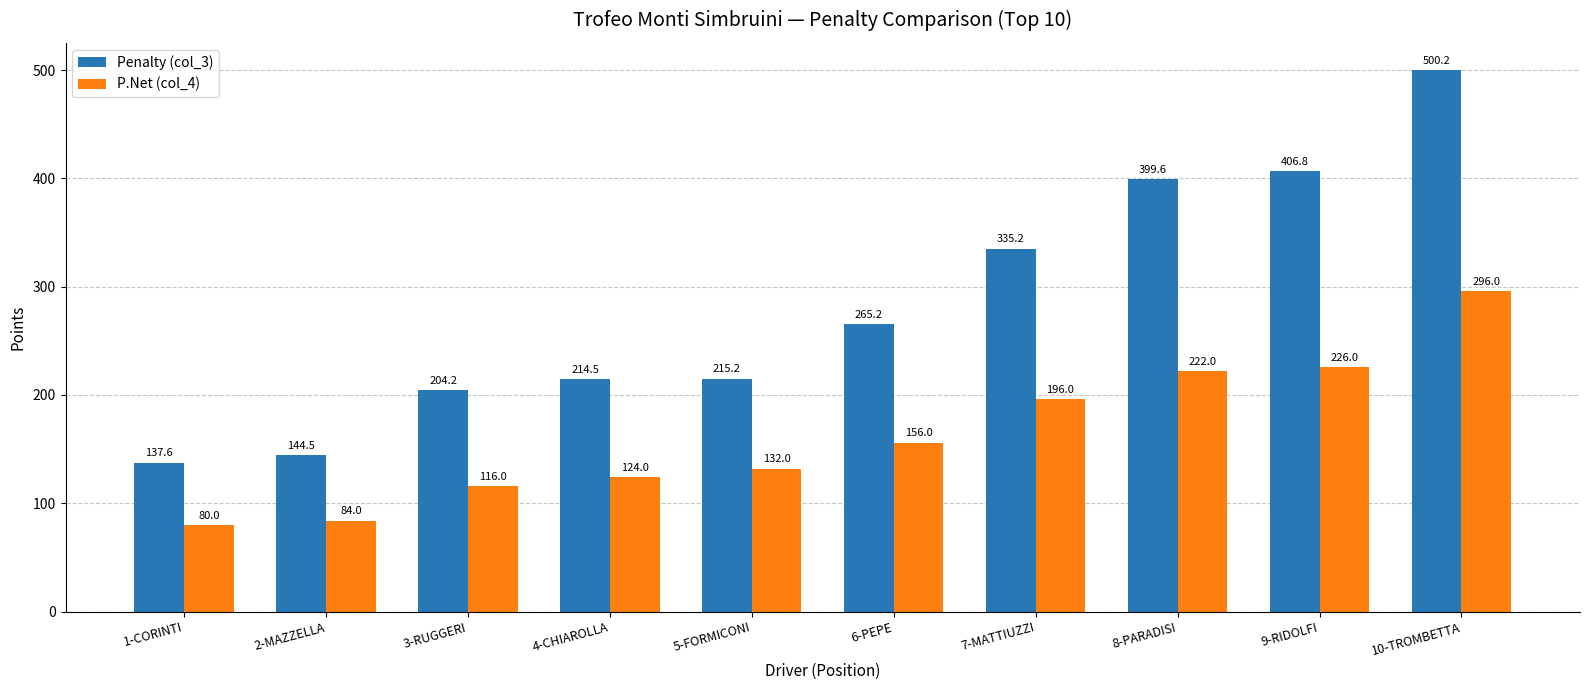

What are all the series names shown in the legend?

Penalty (col_3), P.Net (col_4)